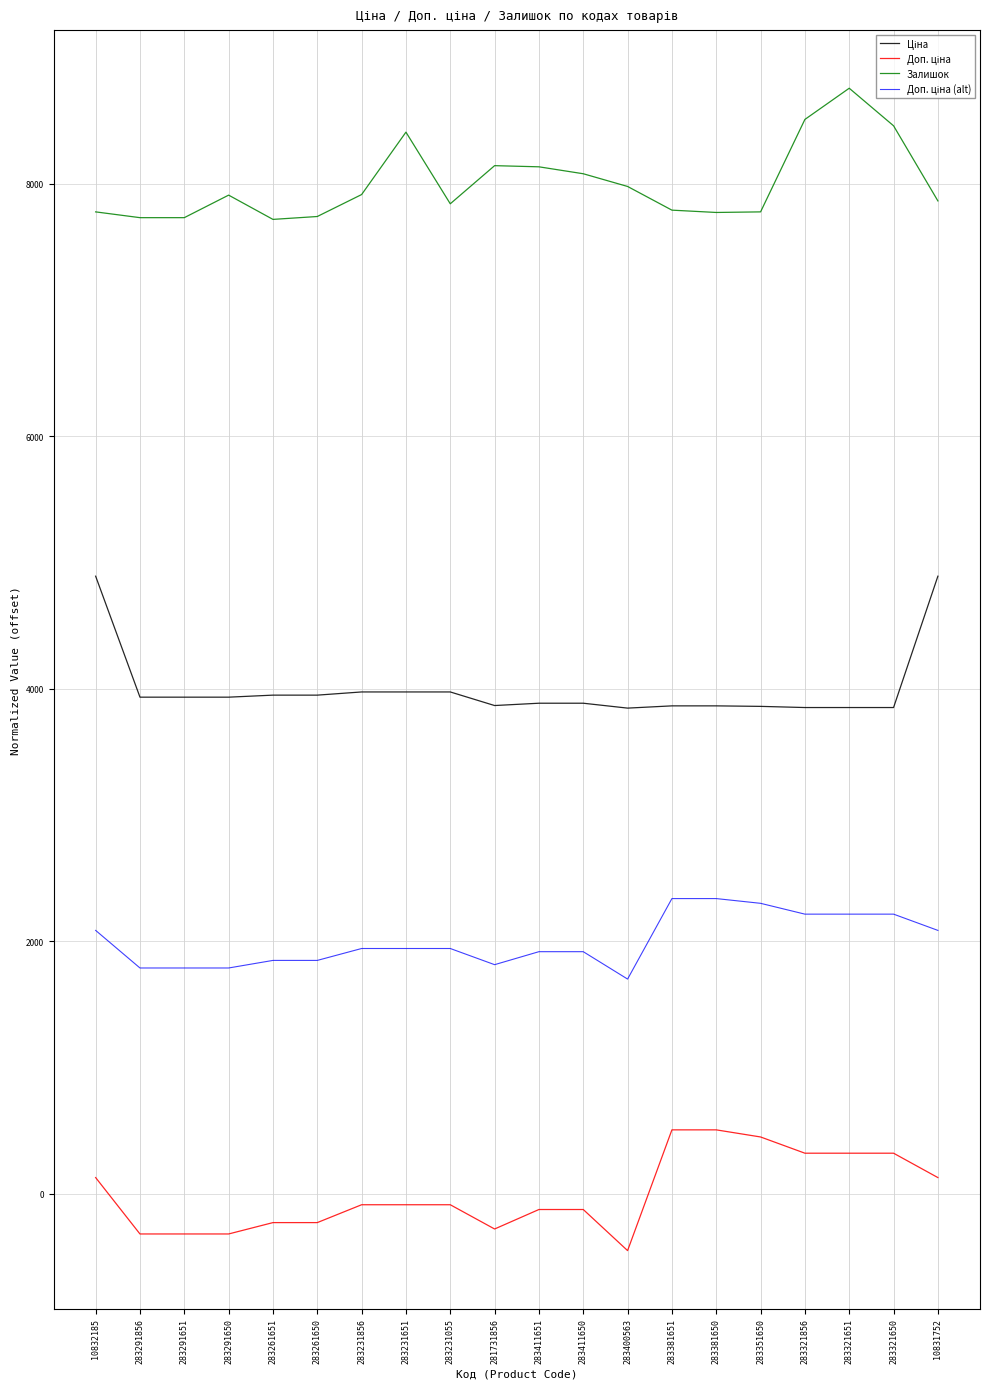

What is the difference between the highest and lowest values at 283351650?

7327.0